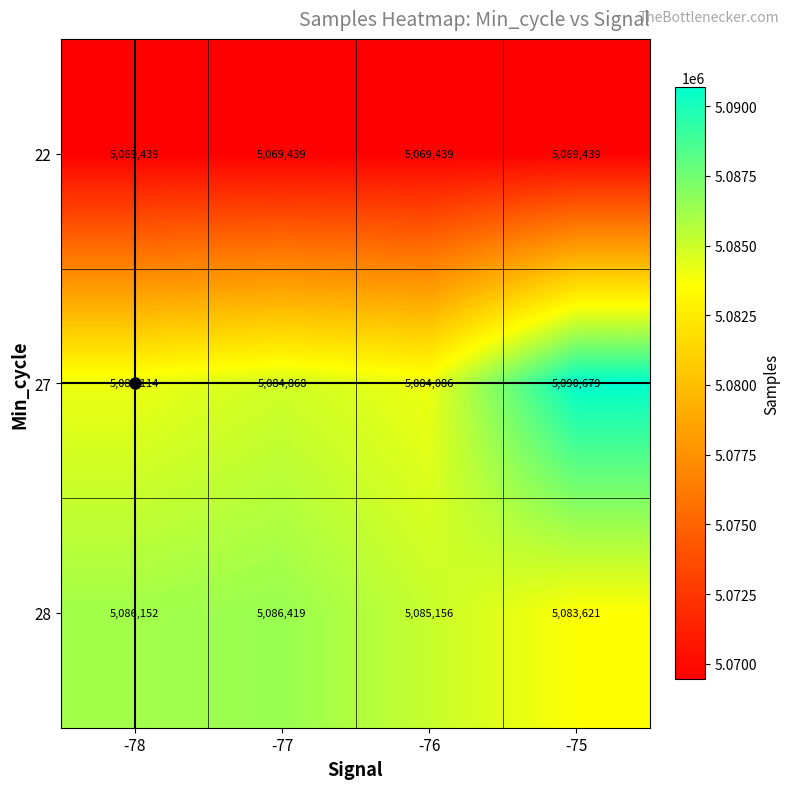

Where is 28 nearest to the value 5085020?

-76